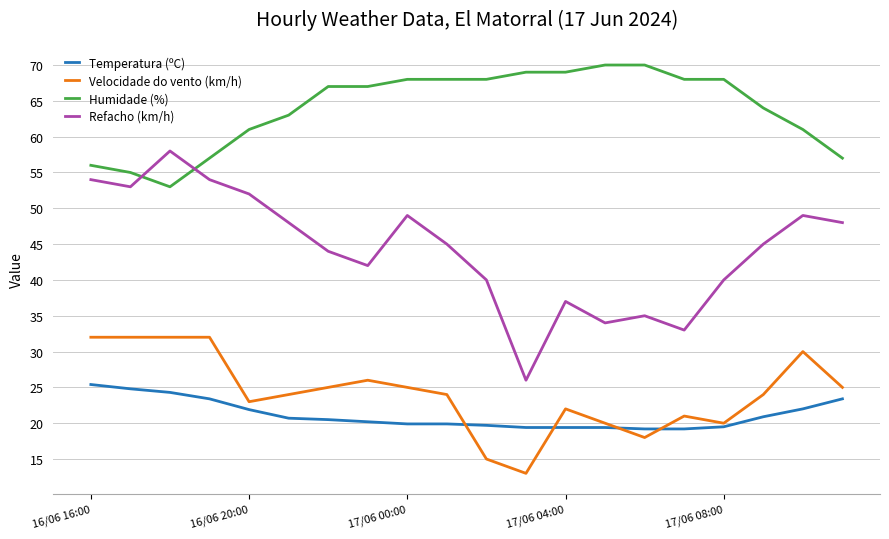

Which series has the widest spread of values?

Refacho (km/h)